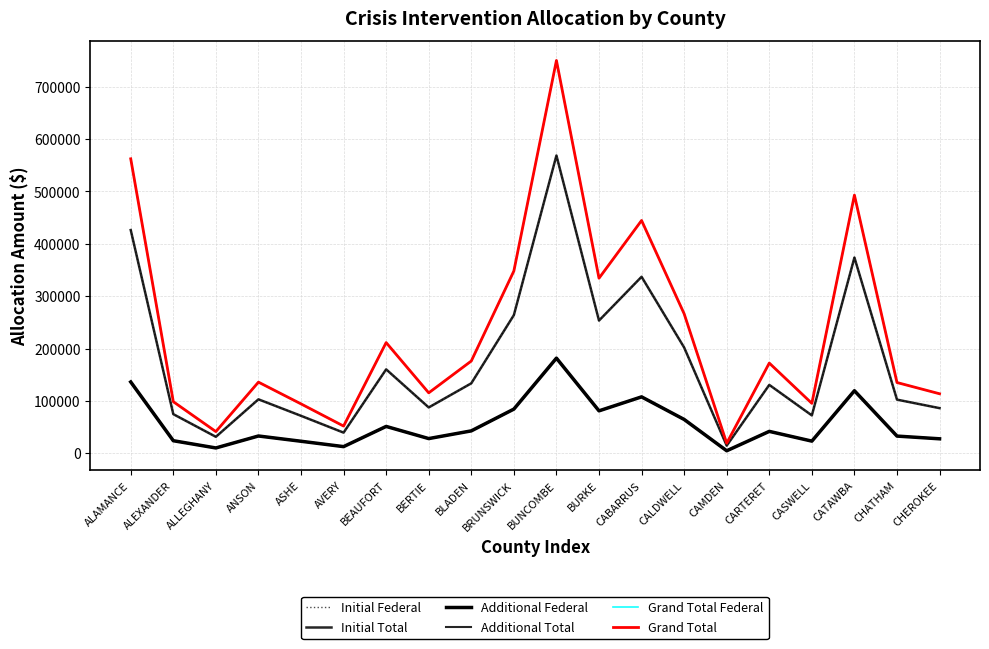

What is the difference between the Additional Total values at CABARRUS and ALLEGHANY?

97612